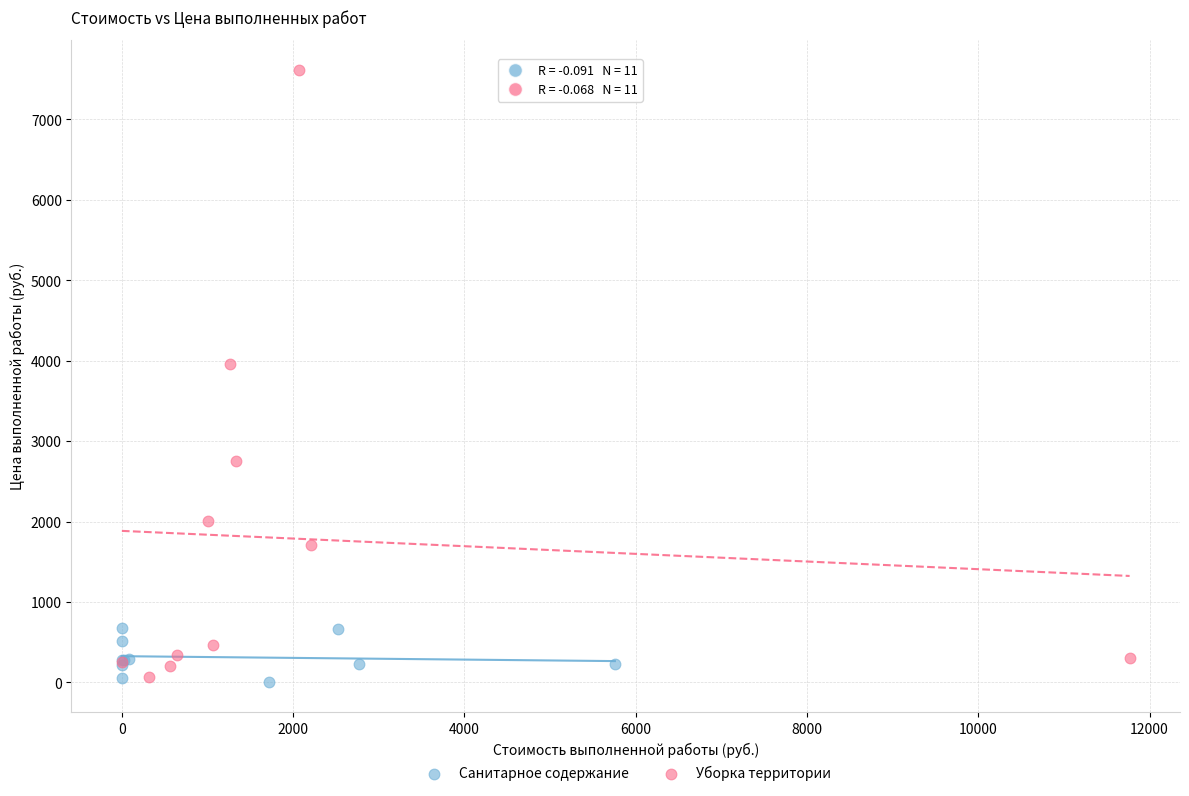

Which series has the largest Y range (max minus min)?

Уборка территории